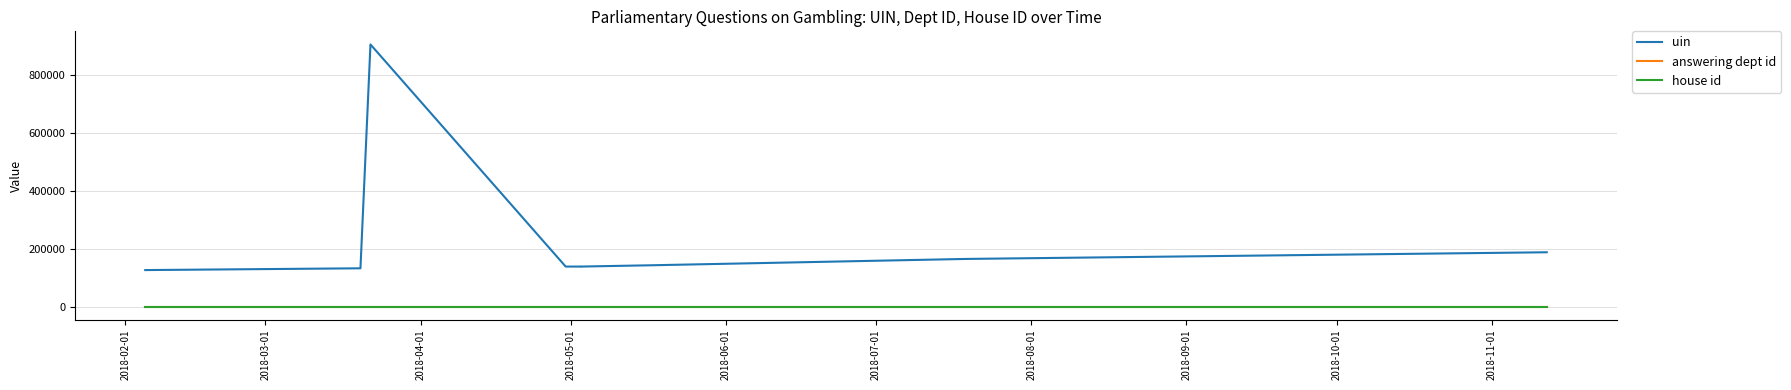

Which series has the largest range (max minus min)?

uin